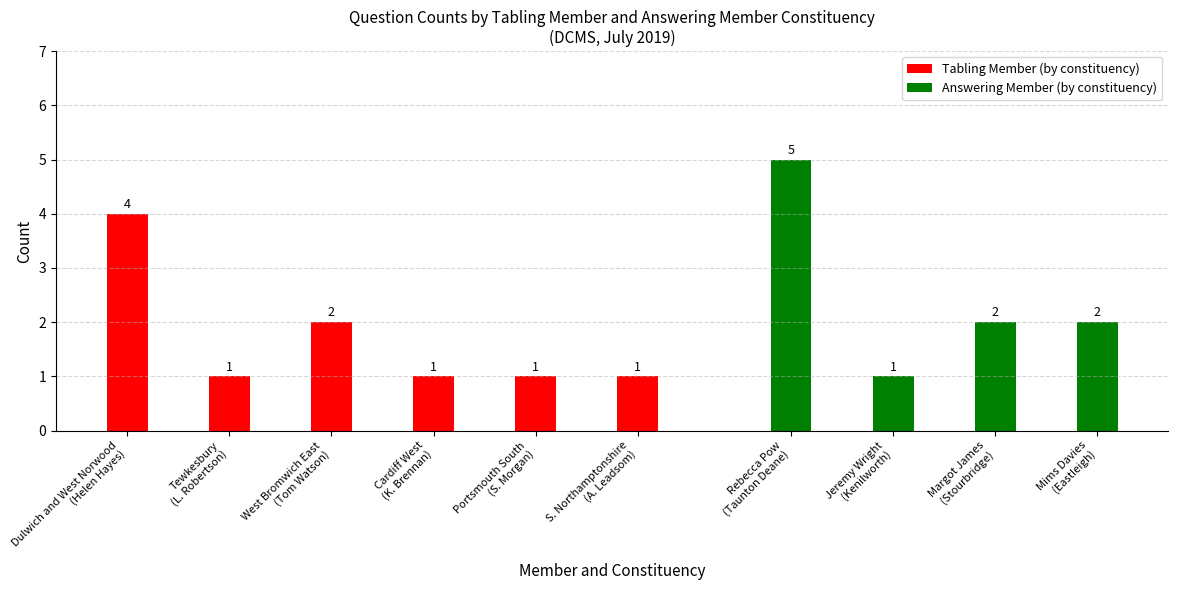

How many Tabling Member (by constituency) values are between 1 and 2?

5